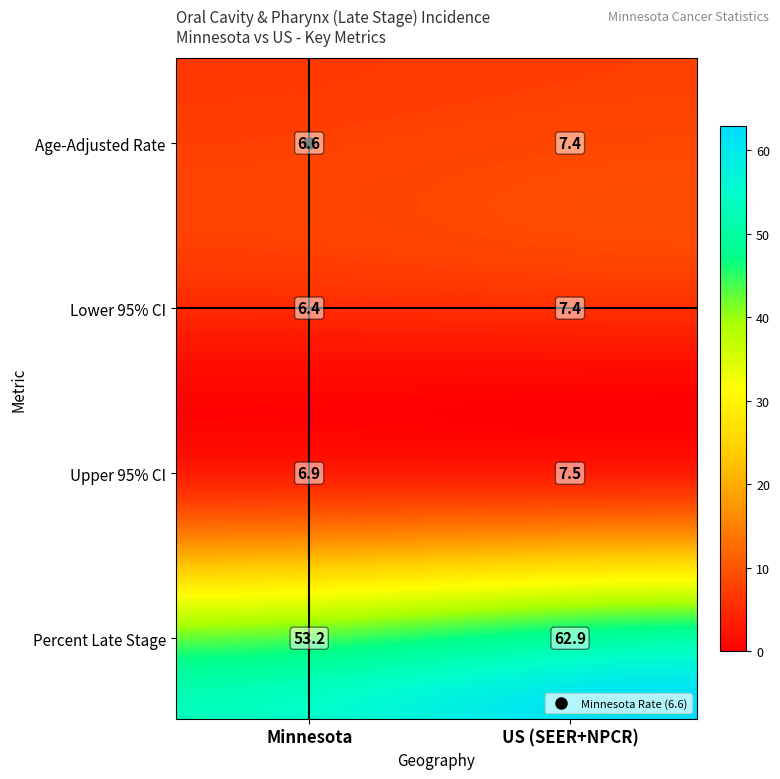

Reading right to left, what are all the values shown in this chart?

Minnesota: 53.2	6.9	6.4	6.6
US (SEER+NPCR): 62.9	7.5	7.4	7.4